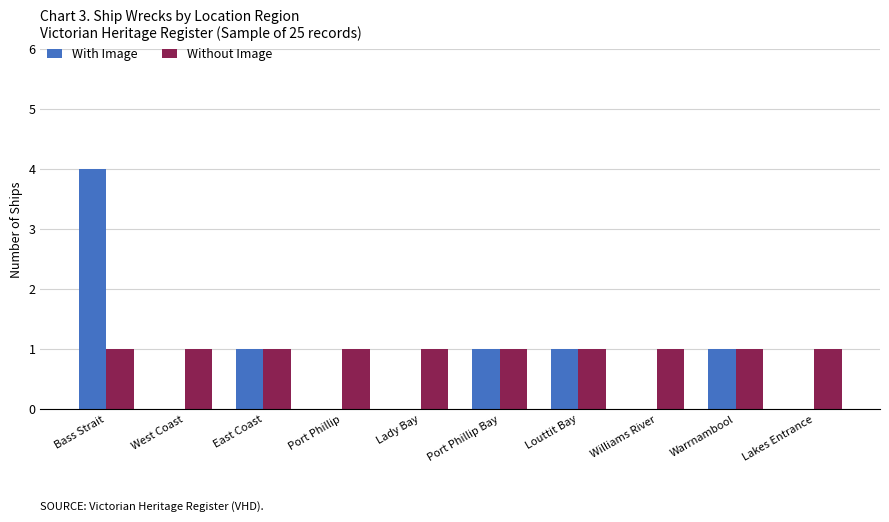

At which category does the chart reach its peak across all series?

Bass Strait